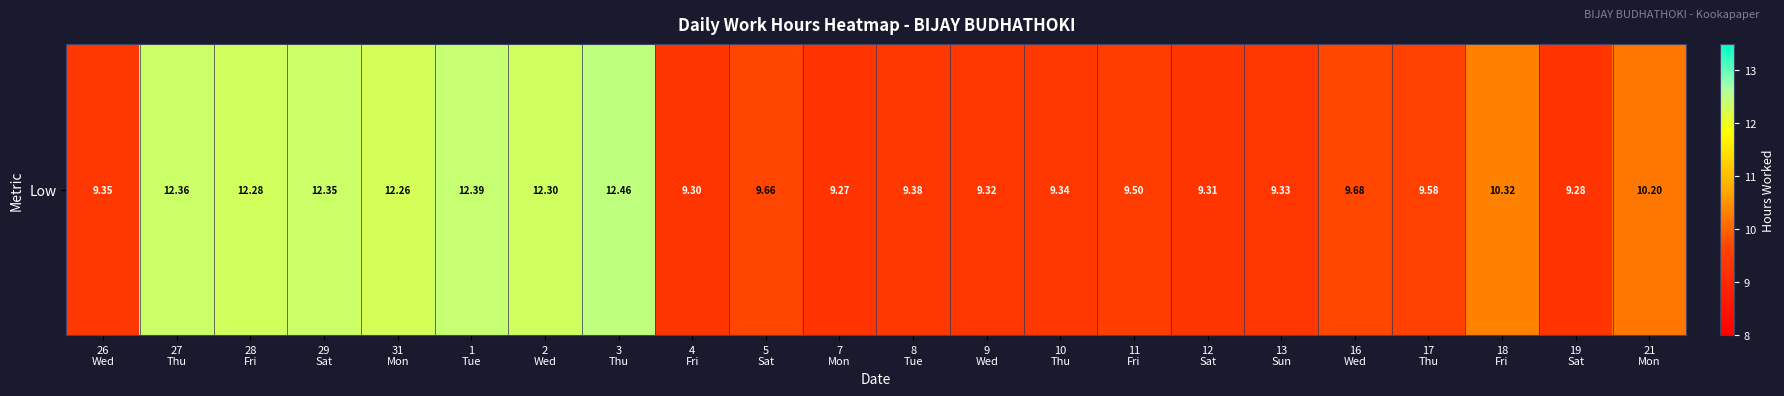

At which label is the value closest to 10?

21
Mon